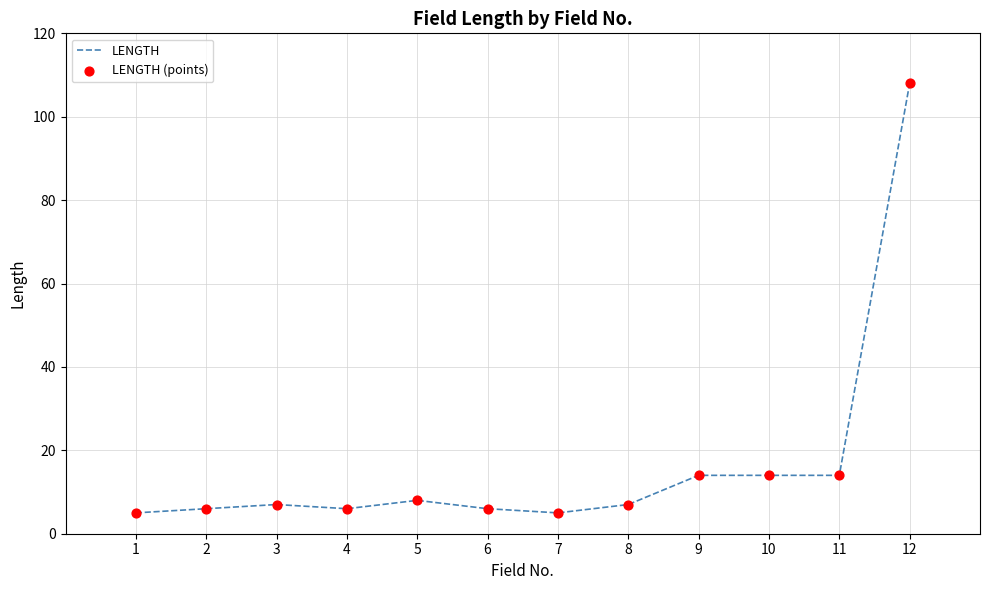

The chart shows a value of 5 at 11. True or false?

False